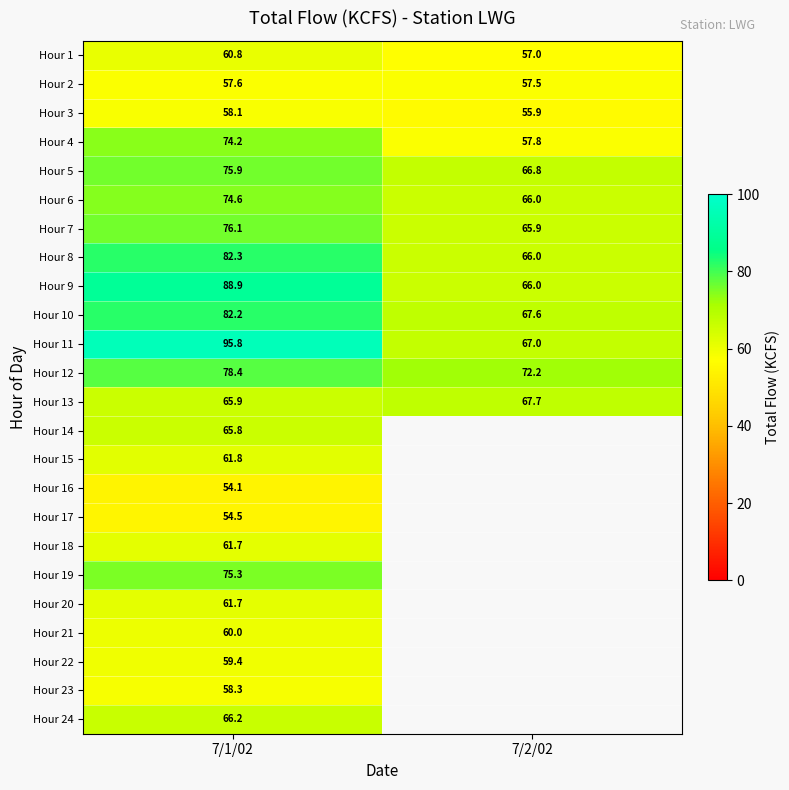

Read the Hour 7 value at 7/2/02.

65.9